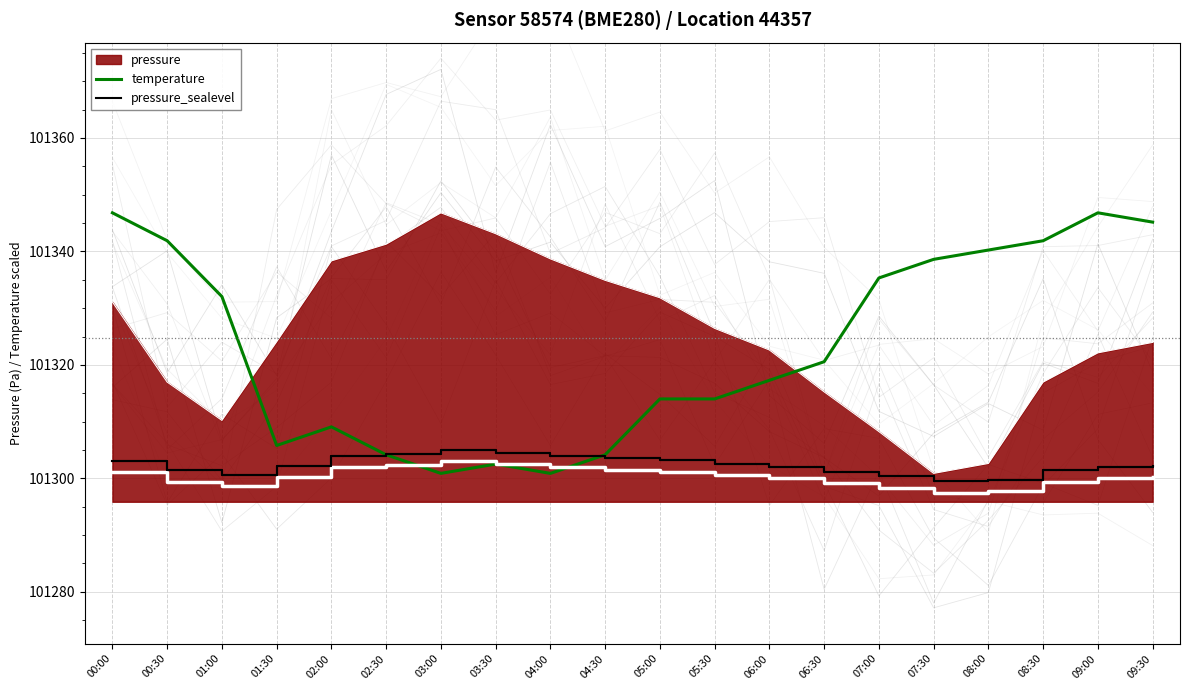

How many times do pressure_sealevel and temperature cross each other?

2